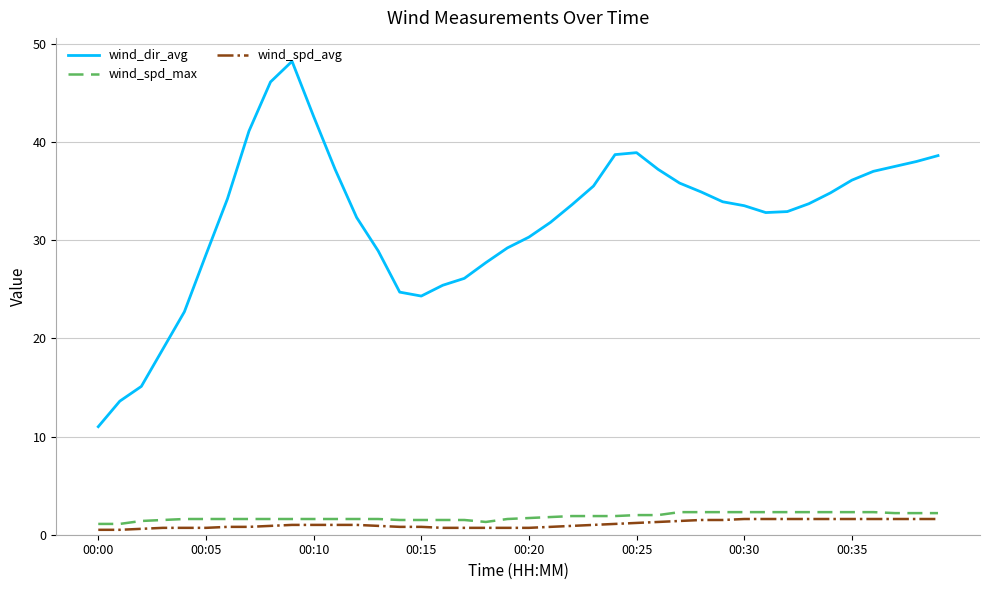

What is the greatest value displayed?

48.2